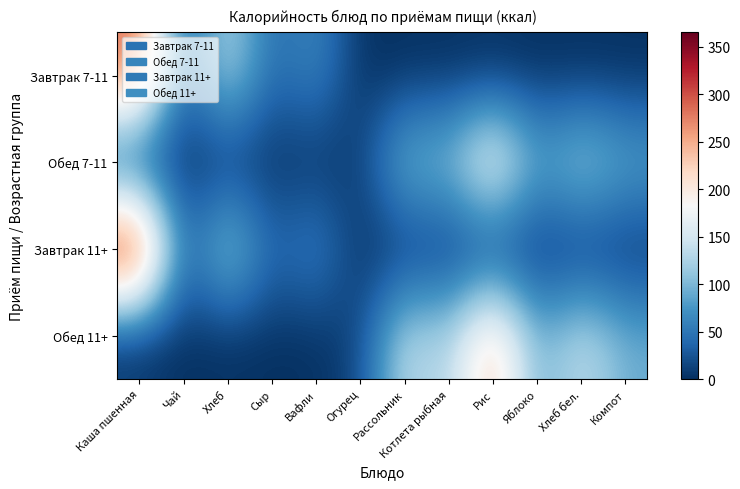

Reading left to right, extract all data points from this chart.

Завтрак 7-11: Каша пшенная=292.1	Чай=26.4	Хлеб=139.9	Сыр=36.6	Вафли=70.0	Огурец=0.0	Рассольник=0.0	Котлета рыбная=0.0	Рис=0.0	Яблоко=0.0	Хлеб бел.=0.0	Компот=0.0
Обед 7-11: Каша пшенная=0.0	Чай=0.0	Хлеб=0.0	Сыр=0.0	Вафли=0.0	Огурец=9.1	Рассольник=113.3	Котлета рыбная=107.9	Рис=206.6	Яблоко=87.0	Хлеб бел.=129.9	Компот=93.2
Завтрак 11+: Каша пшенная=365.1	Чай=26.4	Хлеб=139.9	Сыр=36.6	Вафли=70.0	Огурец=0.0	Рассольник=0.0	Котлета рыбная=0.0	Рис=0.0	Яблоко=0.0	Хлеб бел.=0.0	Компот=0.0
Обед 11+: Каша пшенная=0.0	Чай=0.0	Хлеб=0.0	Сыр=0.0	Вафли=0.0	Огурец=15.2	Рассольник=141.5	Котлета рыбная=119.9	Рис=247.9	Яблоко=87.0	Хлеб бел.=143.5	Компот=93.2